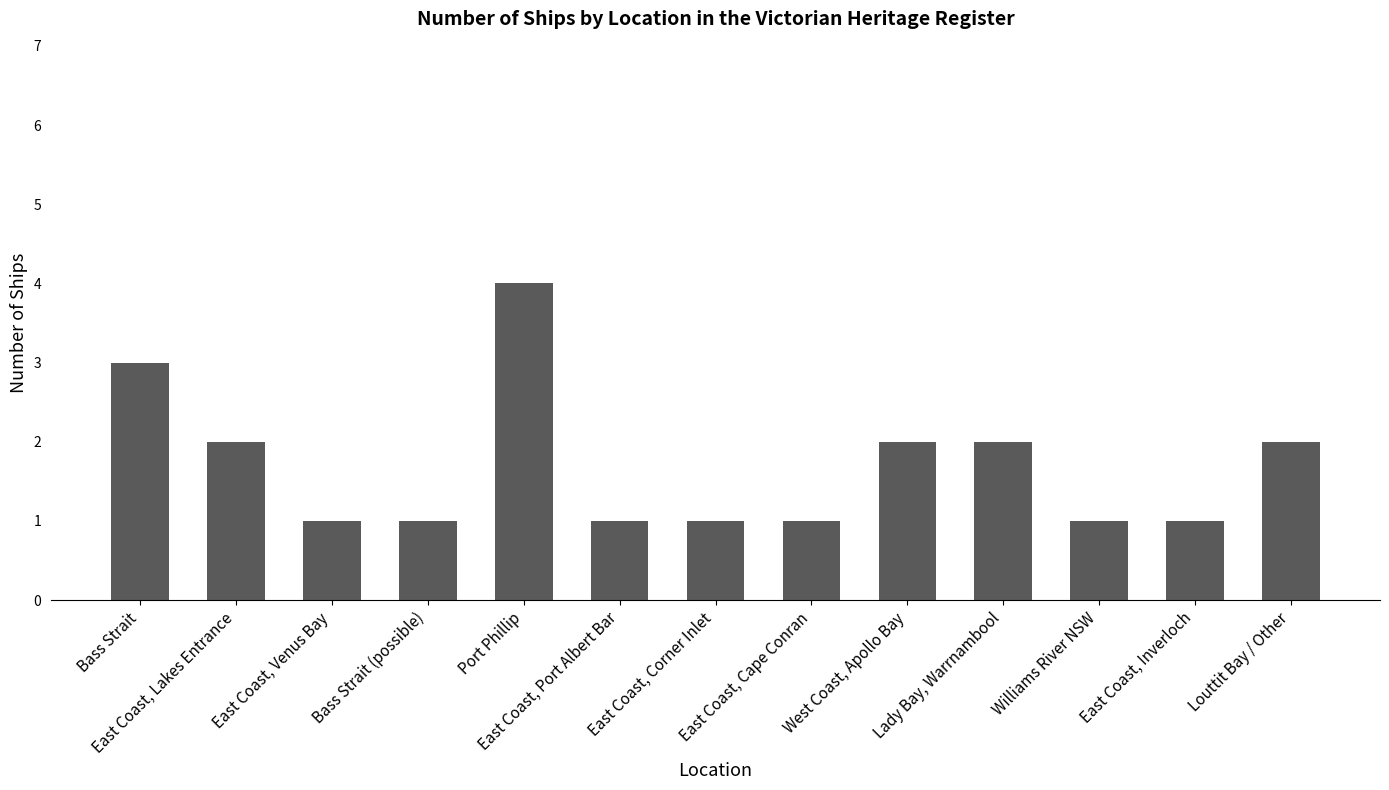

Are the bars horizontal?

No